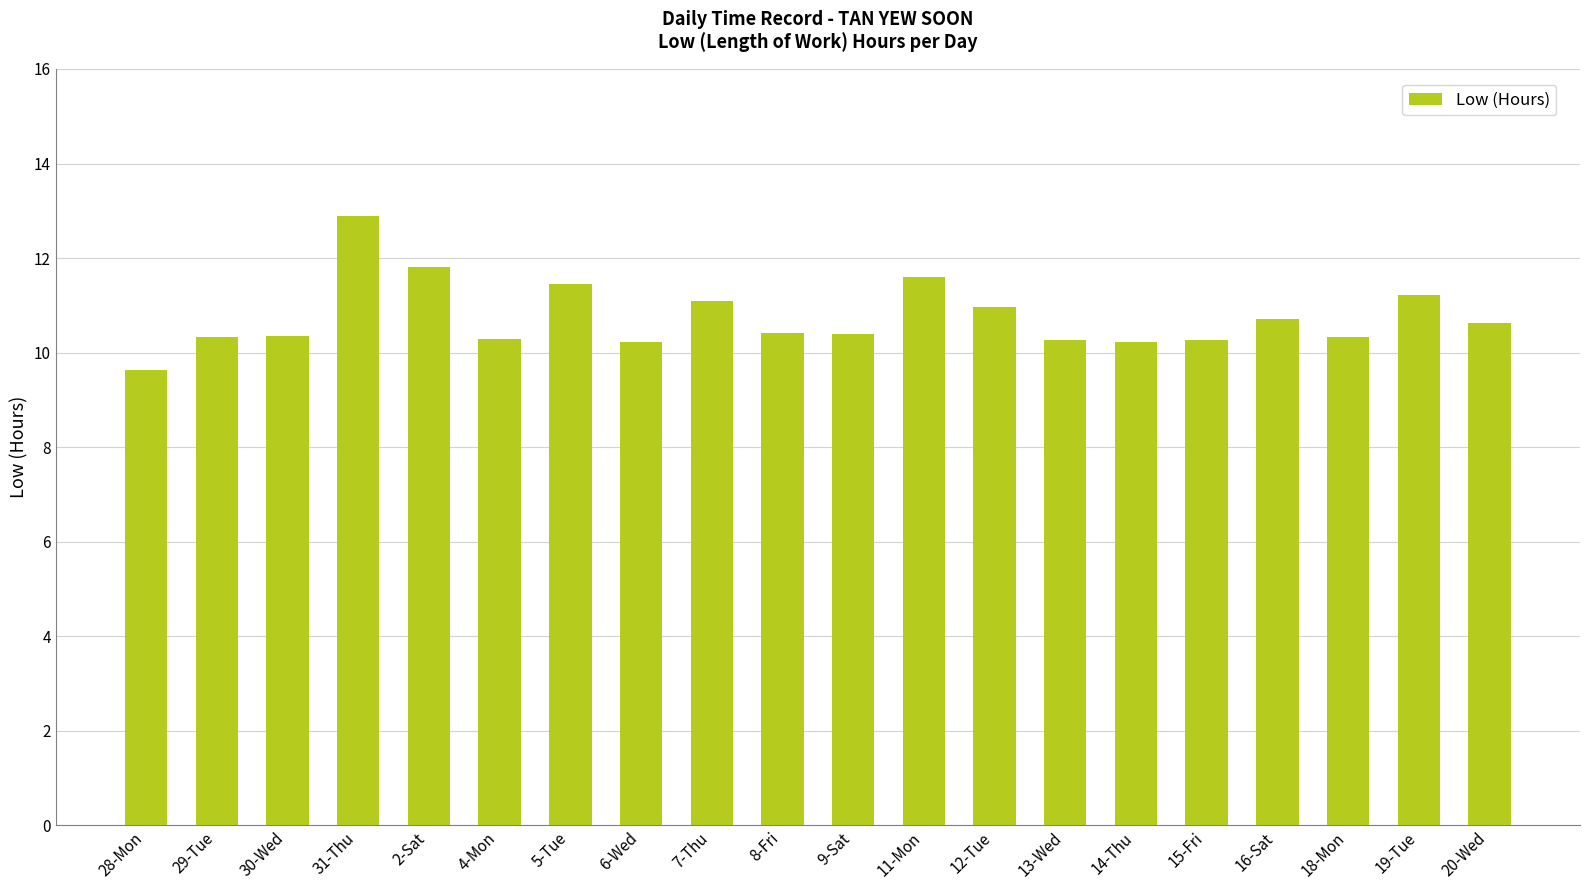

What is the label of the 18th bar from the left?

18-Mon